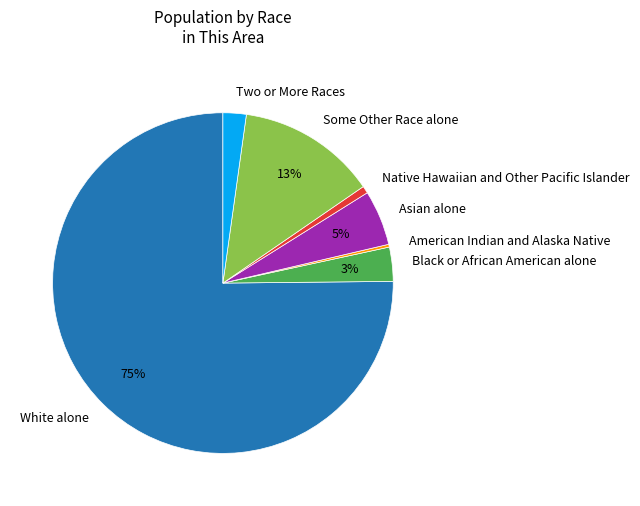

To the nearest percent, what is the combined percentage of Some Other Race alone and Two or More Races?

15%